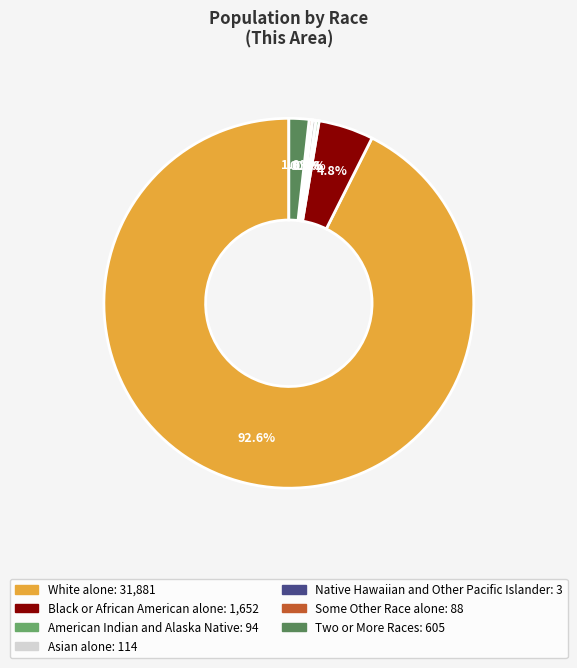

What percentage do White alone and Two or More Races together represent?

94.3%